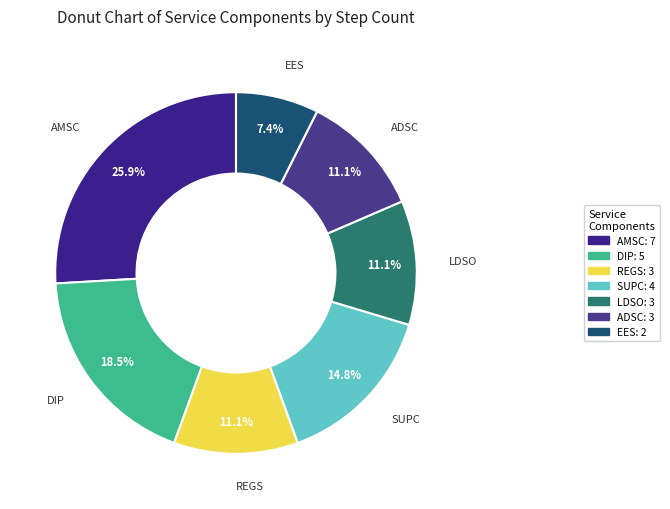

Is REGS the majority of the pie?

No